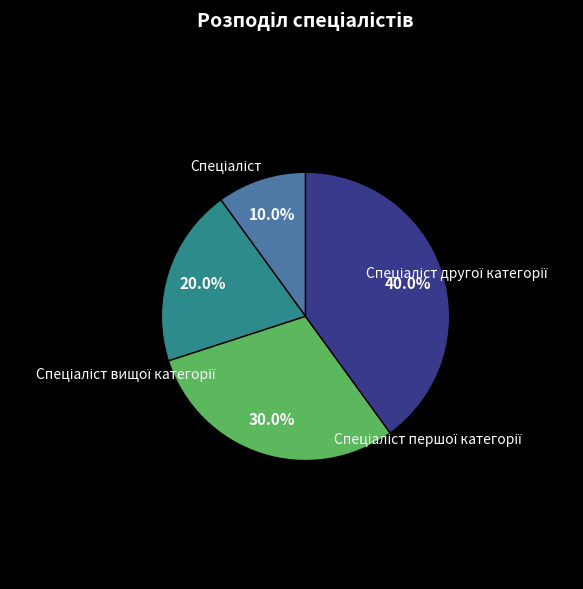

Does any single category account for the majority?

No